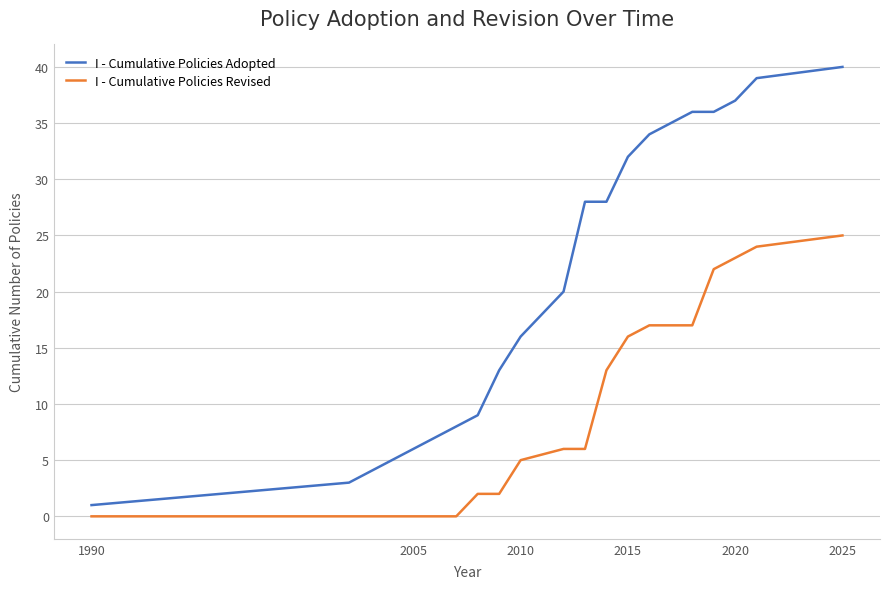

What is the highest value of the I - Cumulative Policies Revised series?

25